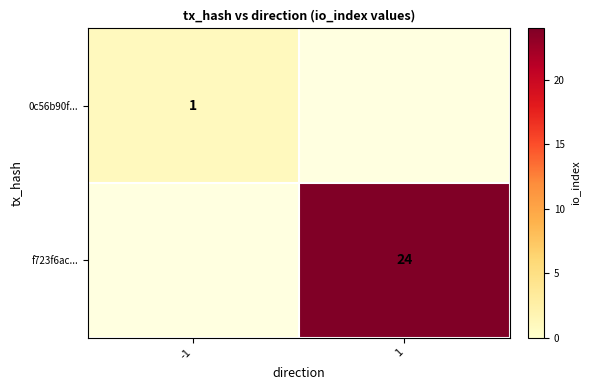

Which has a higher value, -1 or 1?

1